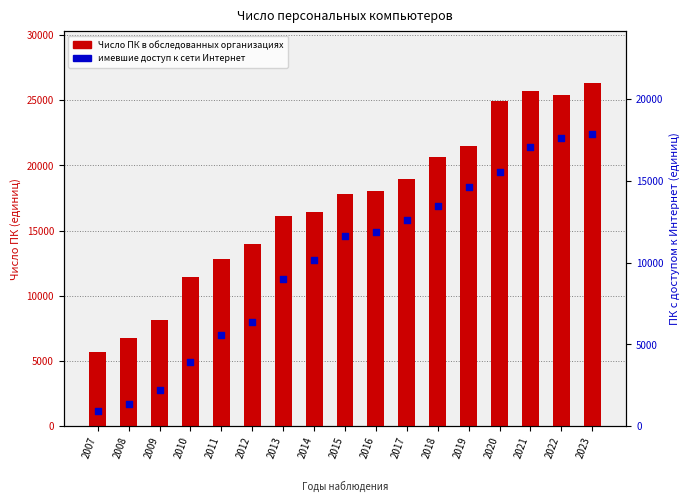

What are all the series names shown in the legend?

Число ПК в обследованных организациях, имевшие доступ к сети Интернет